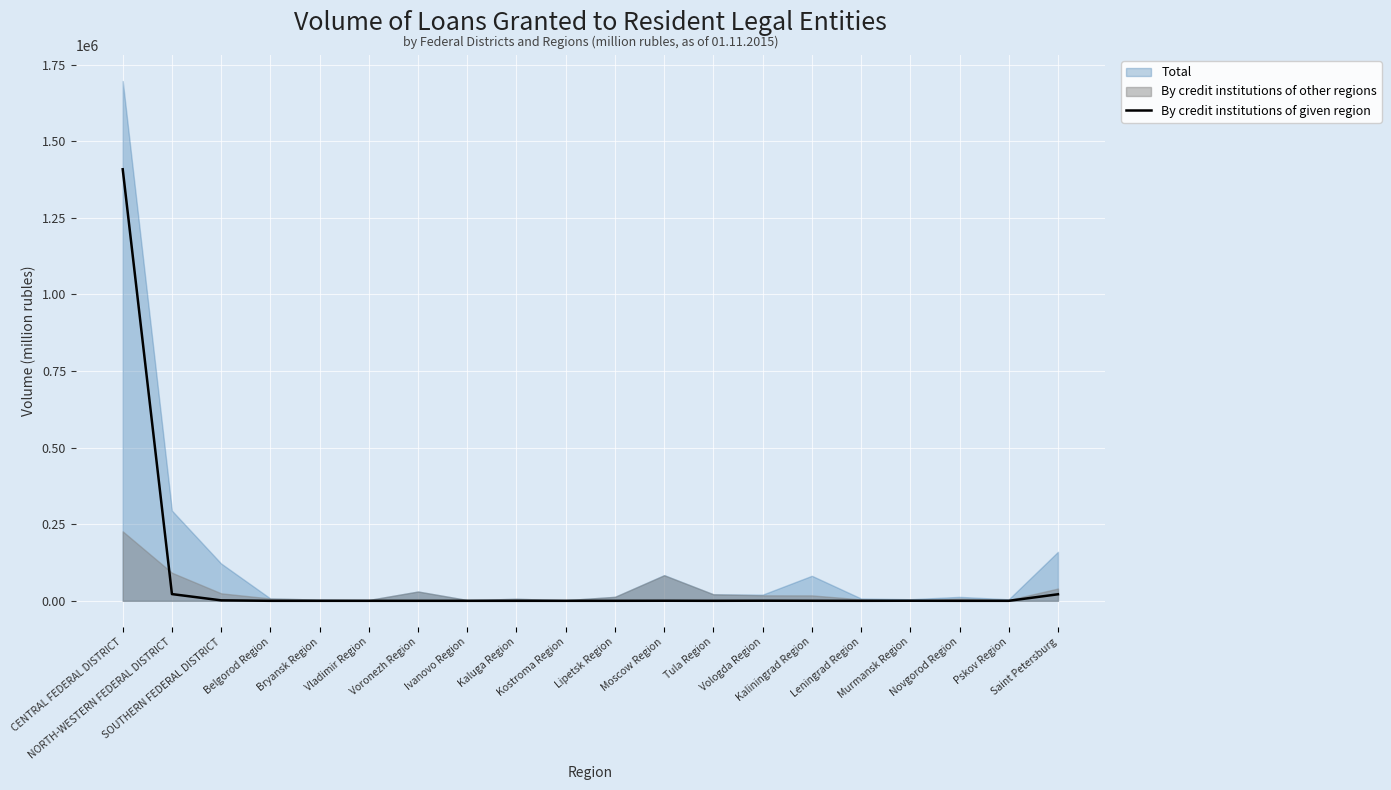

Which label corresponds to the smallest value in the chart?

Belgorod Region